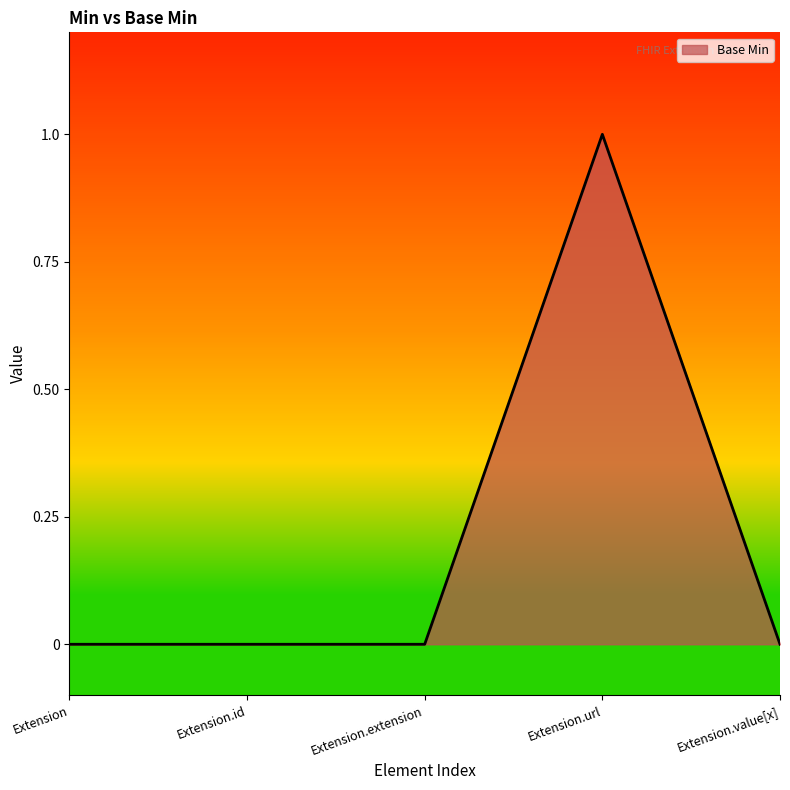

Reading right to left, extract all data points from this chart.

0	1	0	0	0